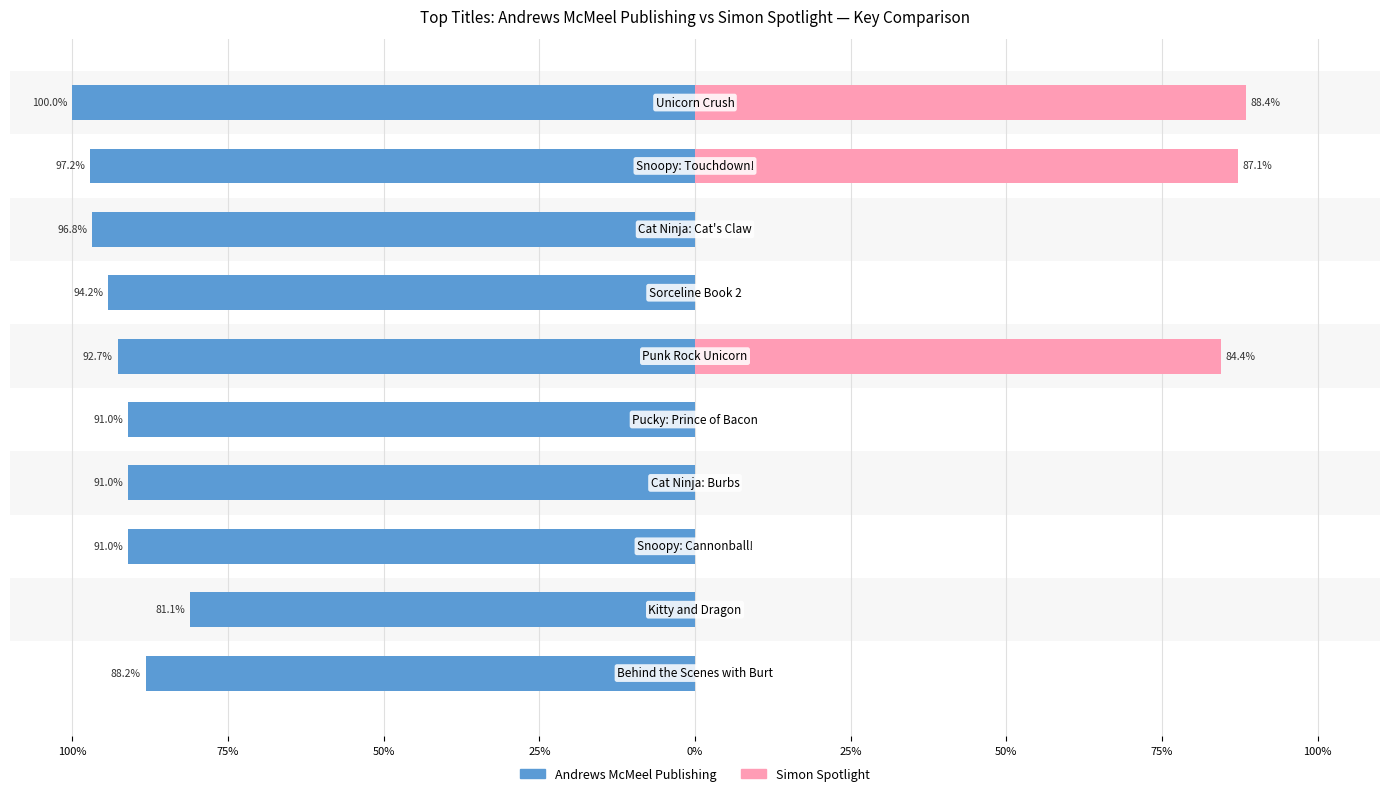

At how many categories does at least one series exceed -15?

10